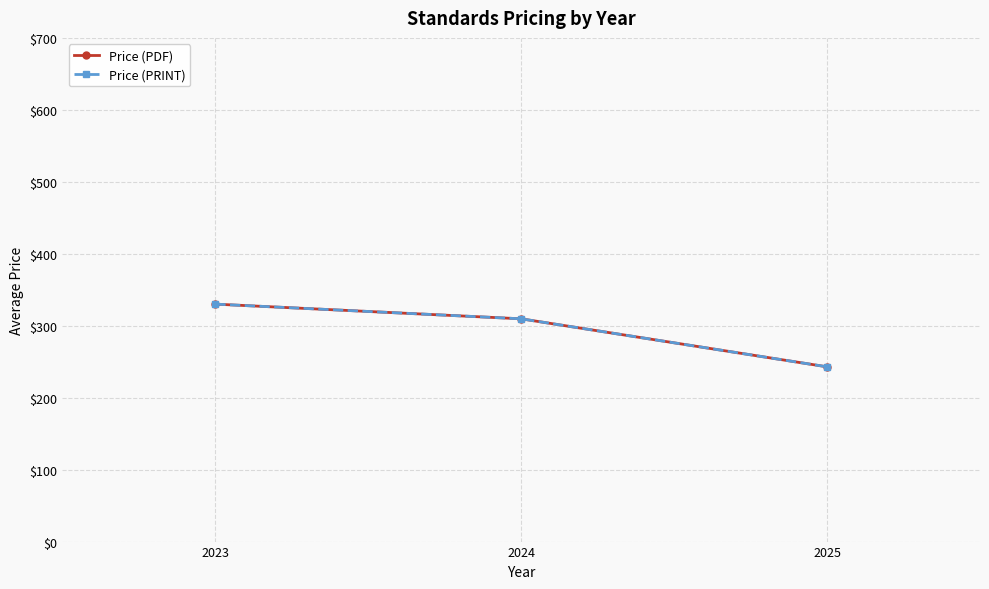

What value does the Price (PRINT) series have at 2023?

330.0